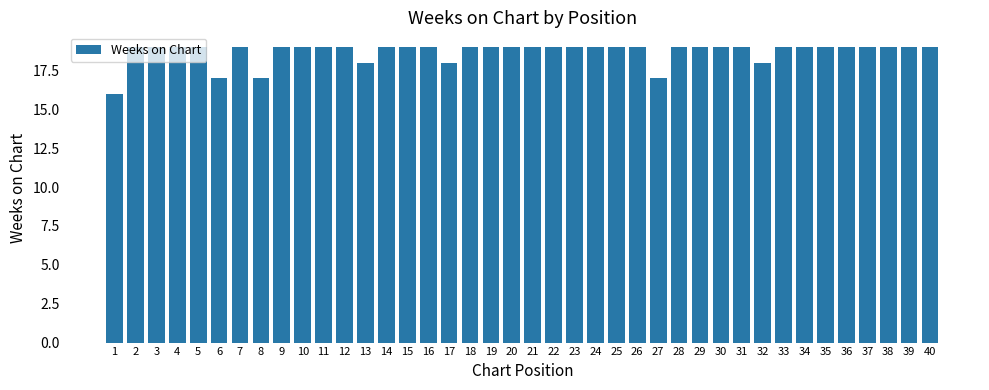

What is the value of the 31st bar from the left?

19